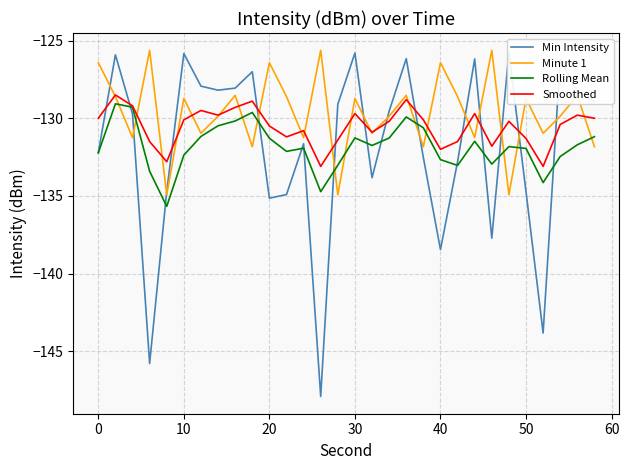

How many times do Rolling Mean and Minute 1 cross each other?

11